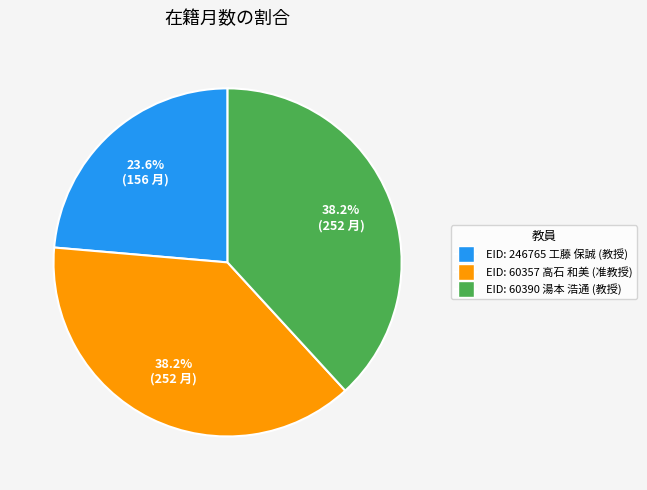

To the nearest percent, what is the average slice percentage?

33%